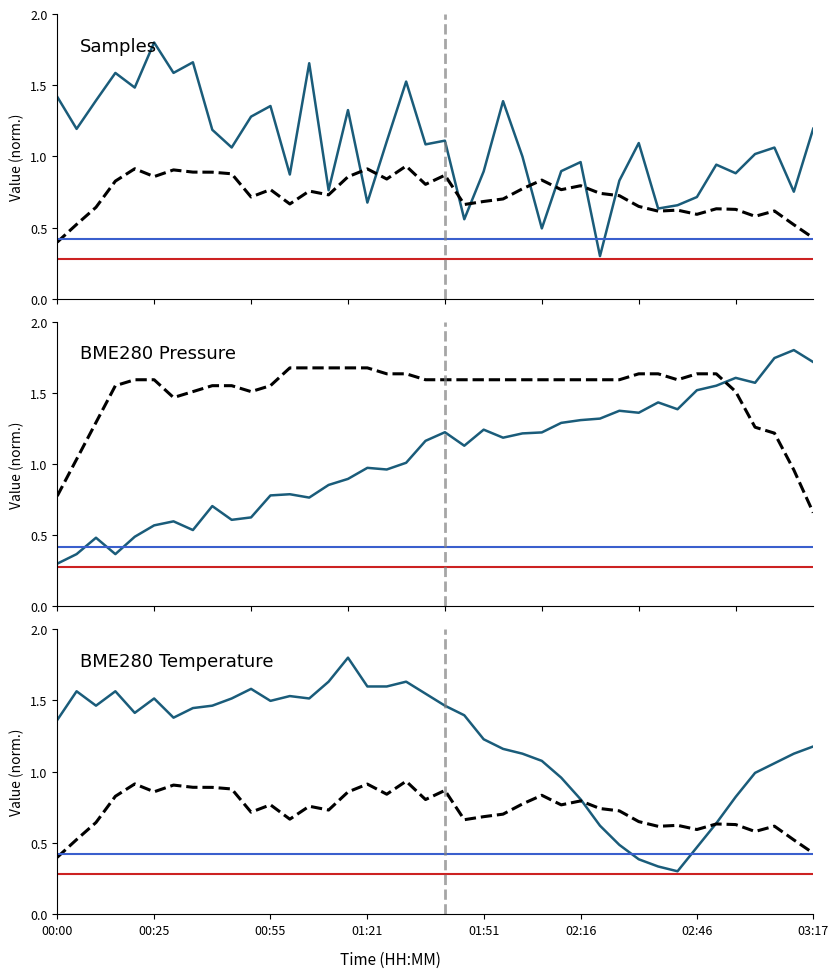

How many intersections are there between BME280_pressure and Samples?

7